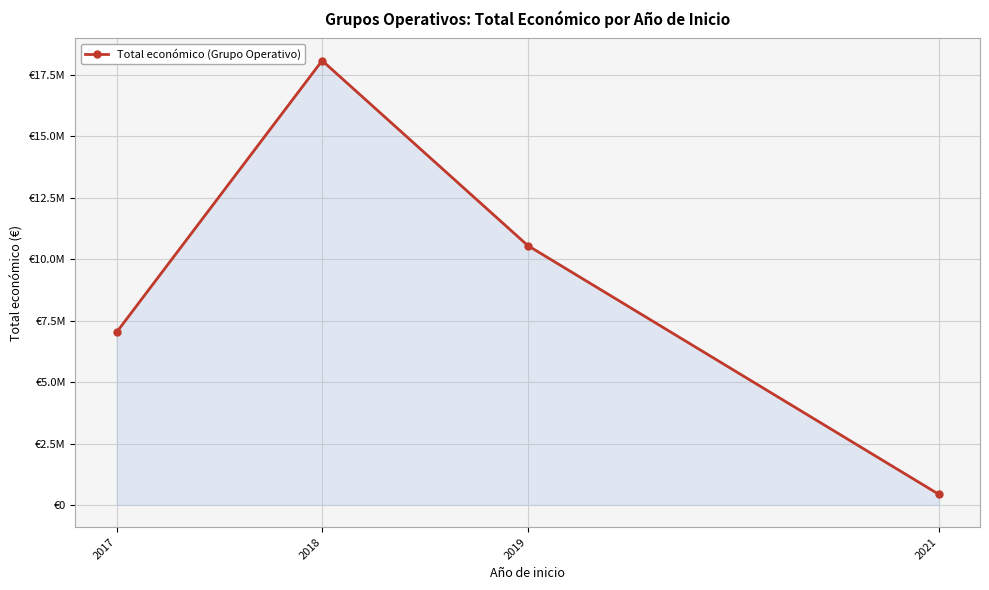

At which label is the value closest to 9258346?

2019